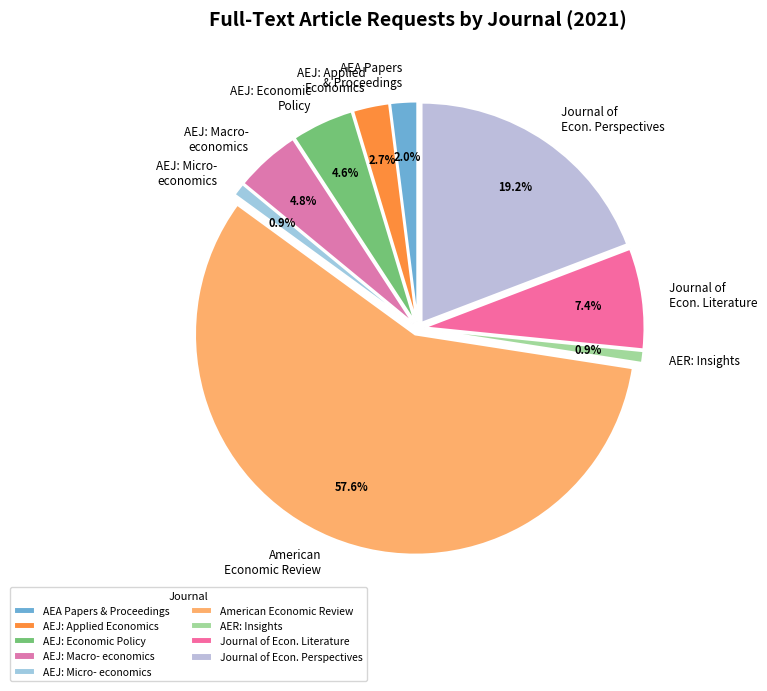

To the nearest percent, what is the difference between the largest and smallest slice percentages?

57%